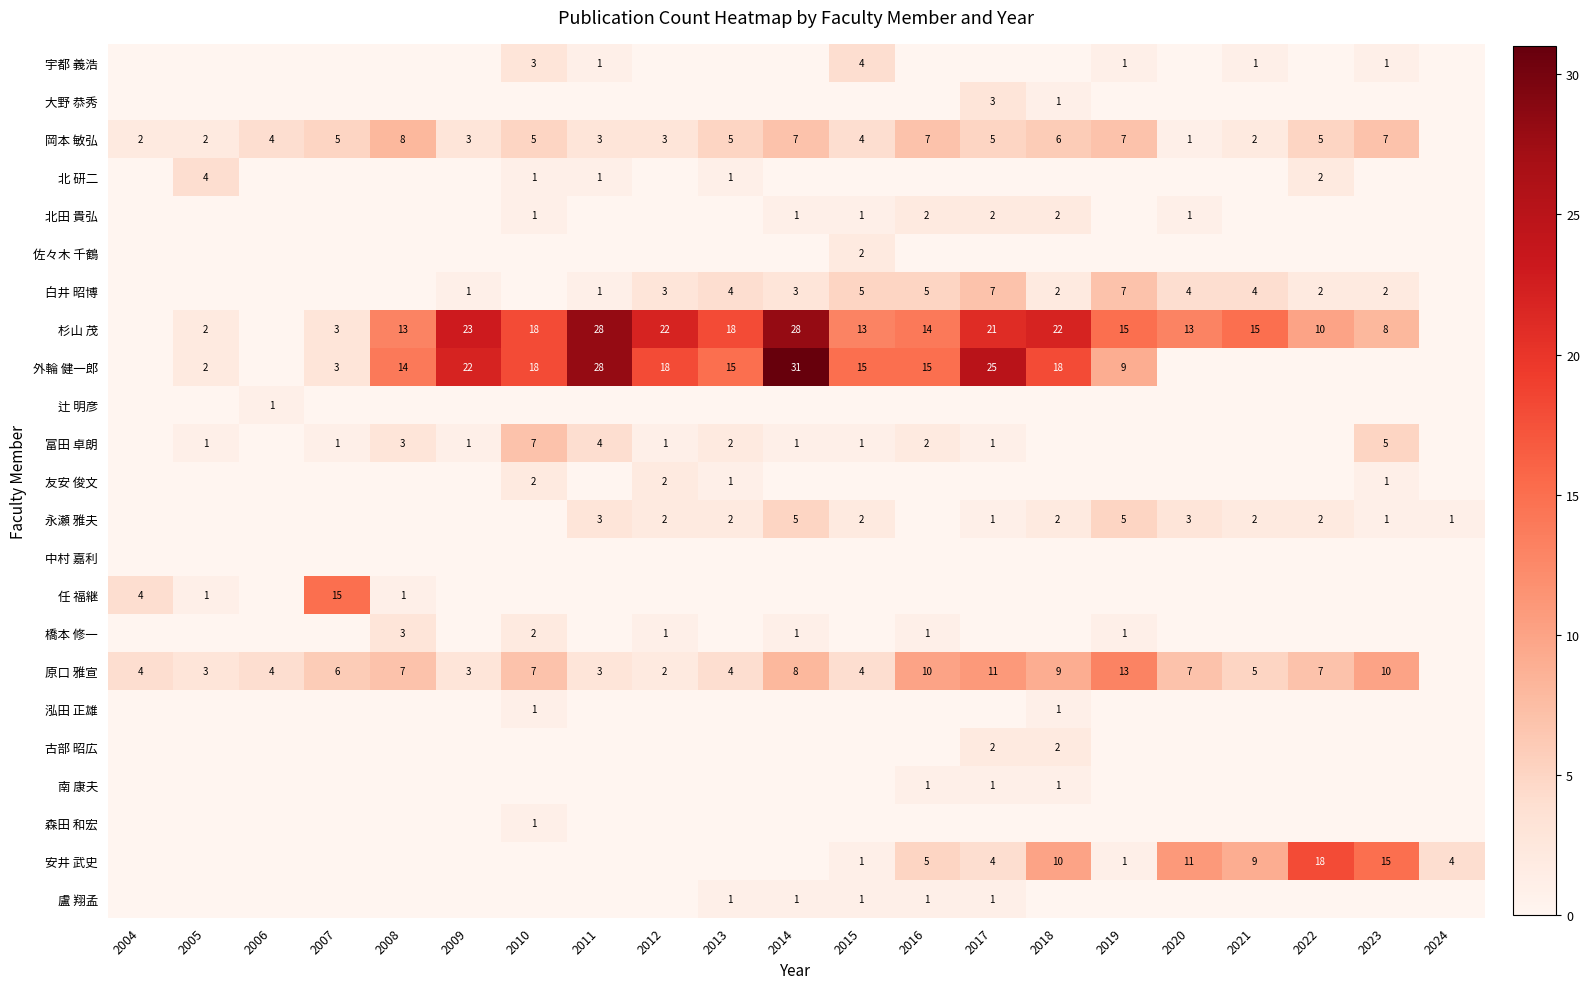

How many categories are shown in the chart?

21